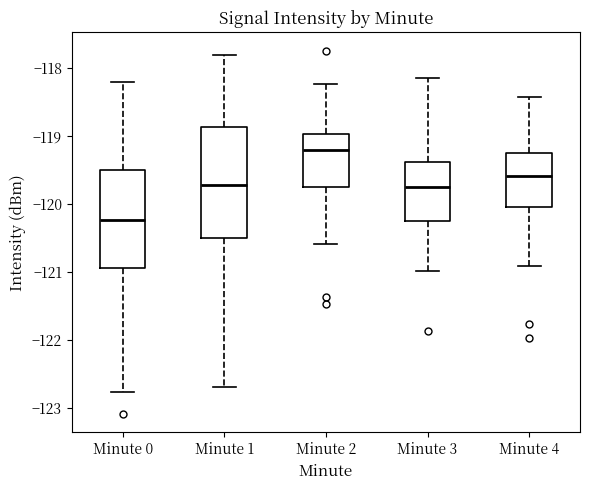

Which box's median line is the lowest?

Minute 0